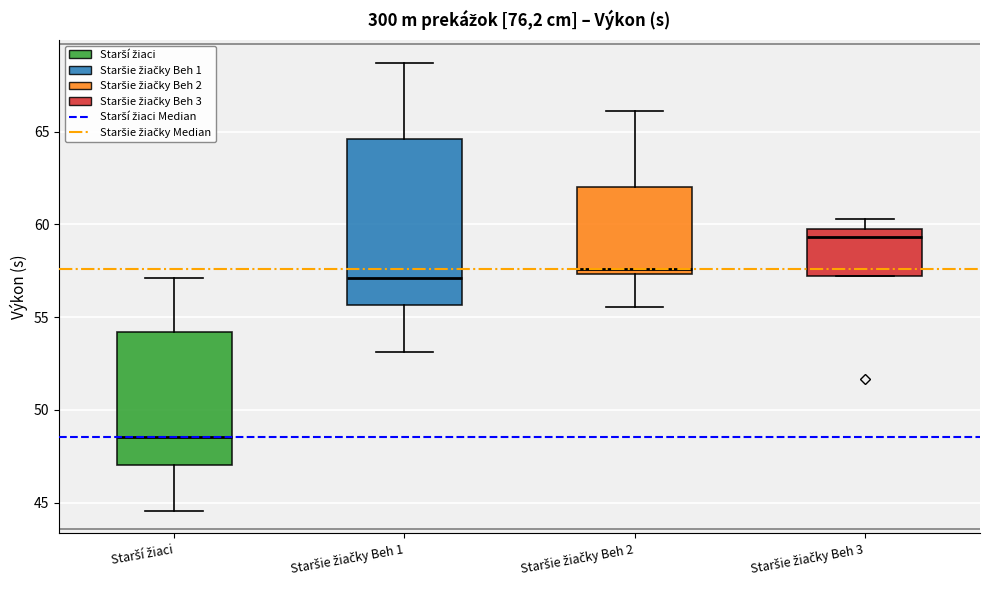

Reading left to right, transcribe this box plot: for each box, give where its median line is, the range the box spans, and where its two whiskers end, as read against the y-axis. The values are not printed on the chart, so give them approximately, as read against the axis.

Starší žiaci: median 48.5, box 47.0 to 54.0, whiskers 44.5 to 57.0
Staršie žiačky Beh 1: median 57.0, box 55.5 to 64.5, whiskers 53.0 to 68.5
Staršie žiačky Beh 2: median 57.5 (just above the box's lower edge), box 57.5 to 62.0, whiskers 55.5 to 66.0
Staršie žiačky Beh 3: median 59.5 (just below the box's upper edge), box 57.0 to 59.5, whiskers 57.0 to 60.5